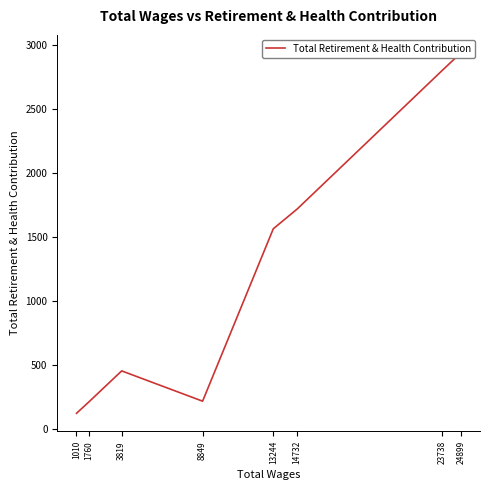

What is the average value?

1252